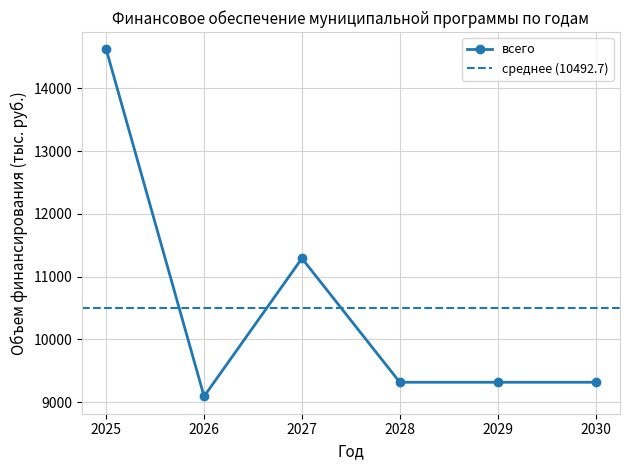

What is the difference between the maximum and second lowest values?

5306.1